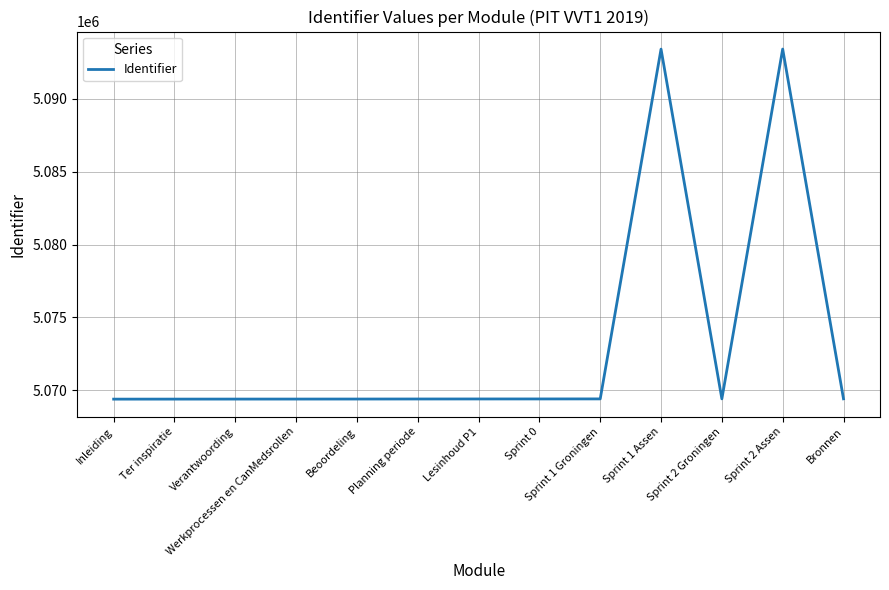

What is the approximate value at Ter inspiratie?

5069396